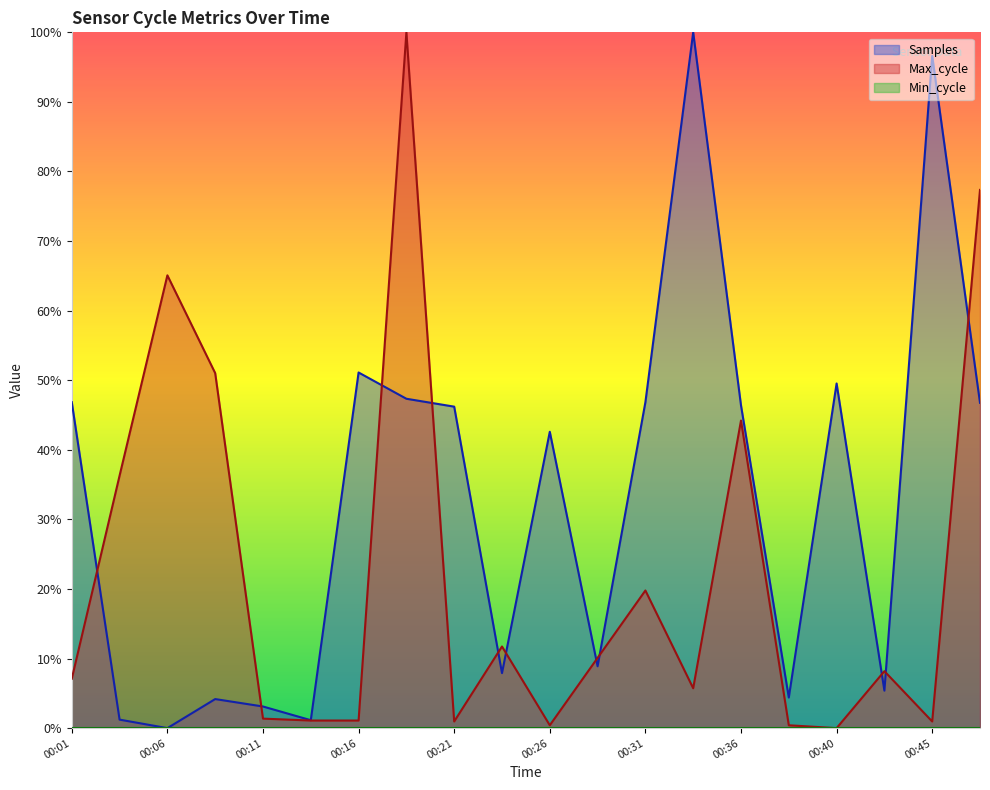

At which label does Samples reach its peak?

00:33